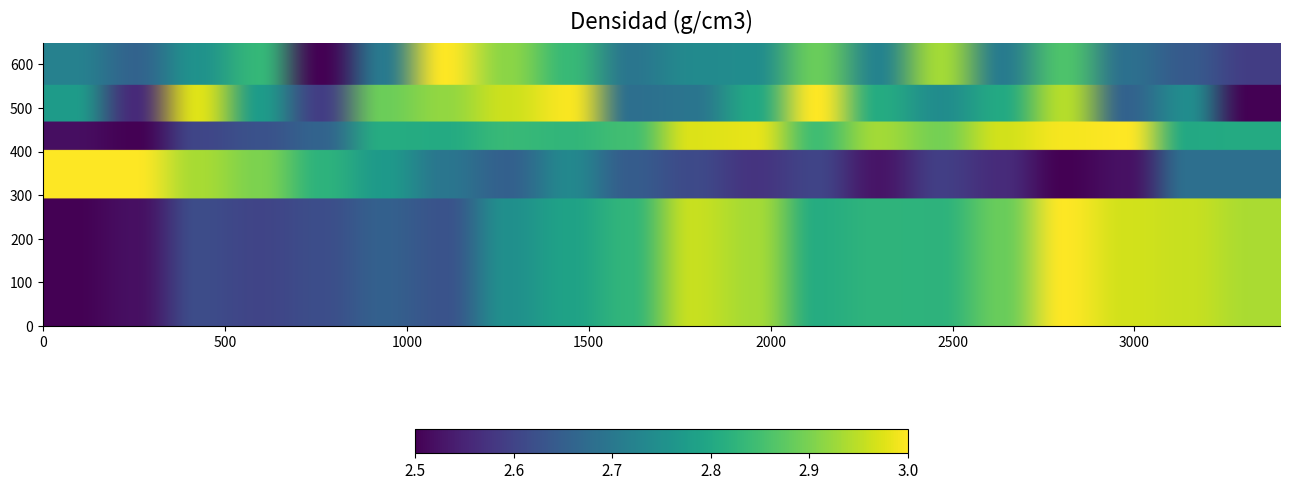

Reading right to left, extract all data points from this chart.

SDS_P1: 2.6	2.6	2.7	2.9	2.7	2.9	2.7	2.9	2.7	2.7	2.7	2.8	2.9	3.0	2.7	2.5	2.8	2.8	2.7	2.7
SDS_P2: 2.5	2.7	2.7	2.9	2.8	2.7	2.8	3.0	2.8	2.7	2.7	3.0	3.0	2.9	2.9	2.6	2.8	3.0	2.6	2.8
BME280_temperature: 2.7	2.7	2.5	2.5	2.6	2.6	2.5	2.6	2.6	2.6	2.6	2.7	2.7	2.7	2.8	2.8	2.9	2.9	3.0	3.0
BME280_humidity: 2.8	2.8	3.0	3.0	3.0	2.9	2.9	2.8	3.0	3.0	2.8	2.8	2.8	2.8	2.8	2.7	2.6	2.6	2.5	2.5
BME280_pressure: 2.9	3.0	3.0	3.0	2.9	2.8	2.8	2.8	2.9	3.0	2.8	2.8	2.7	2.6	2.7	2.6	2.6	2.6	2.5	2.5